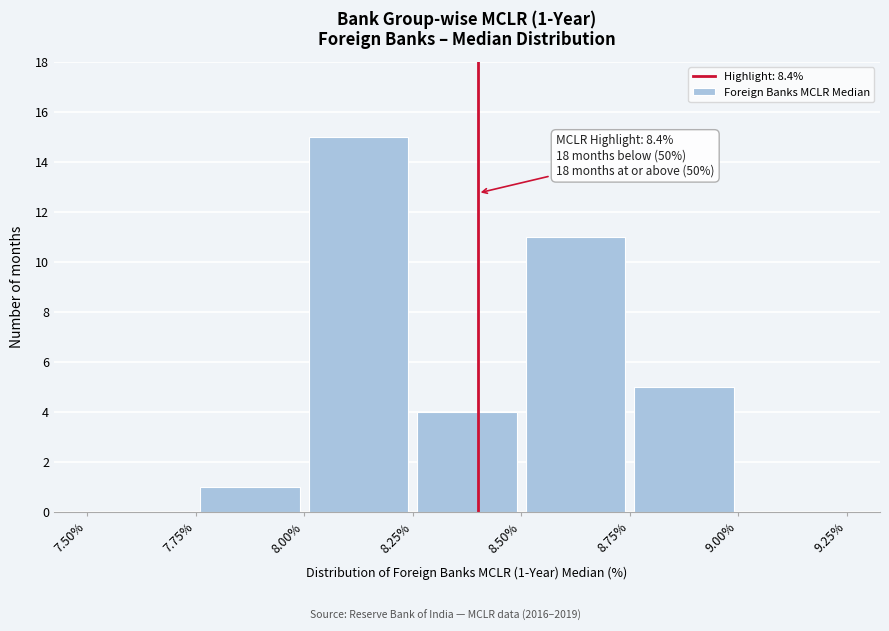

Over which range of the x-axis is the bar tallest?

8.00% to 8.25%